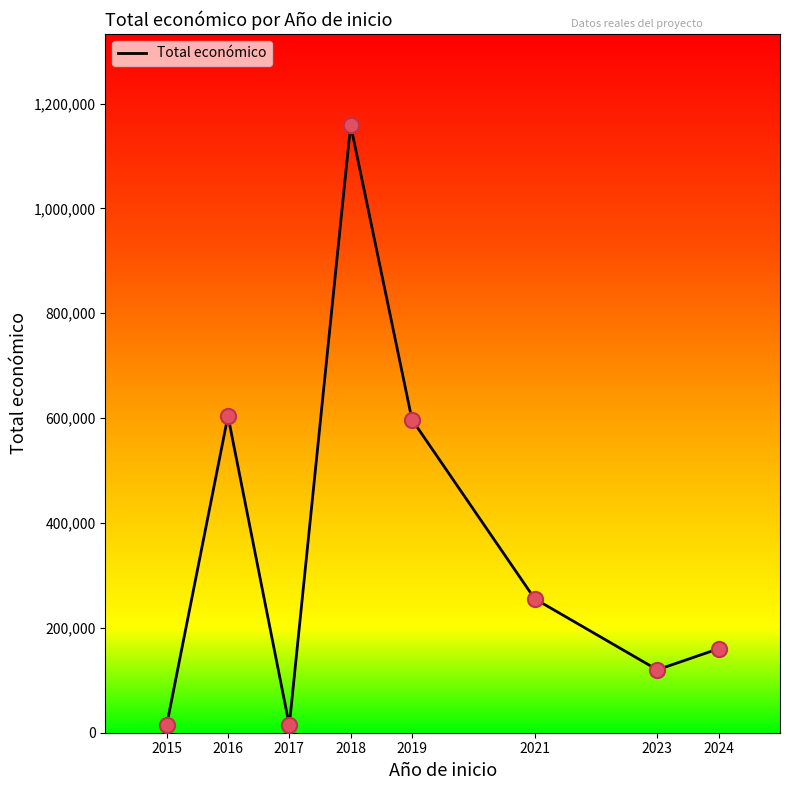

Which has a higher value, 2019 or 2017?

2019